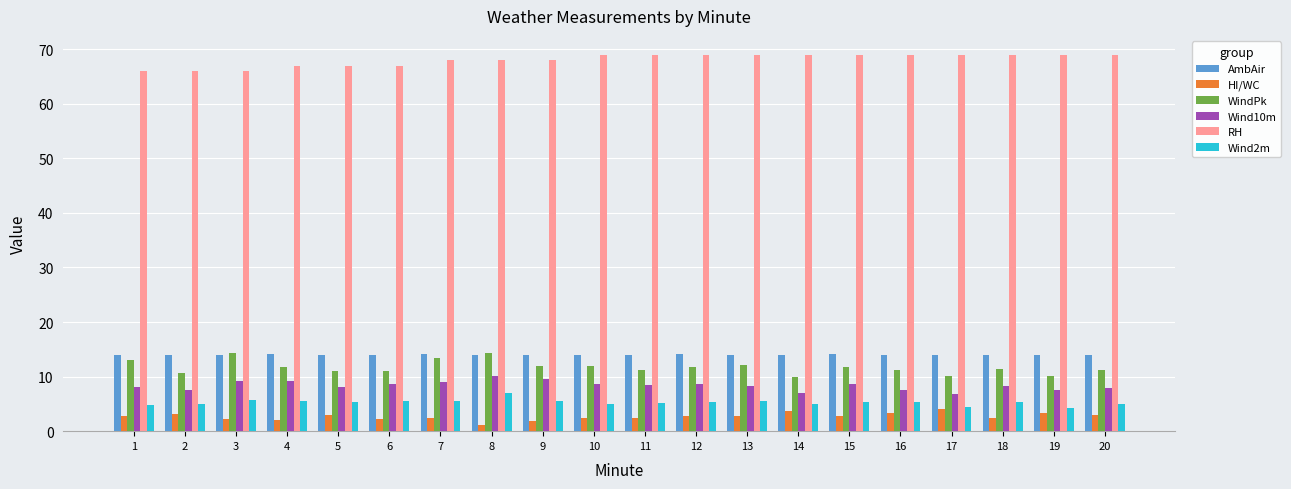

What is the lowest value of the WindPk series?

10.0